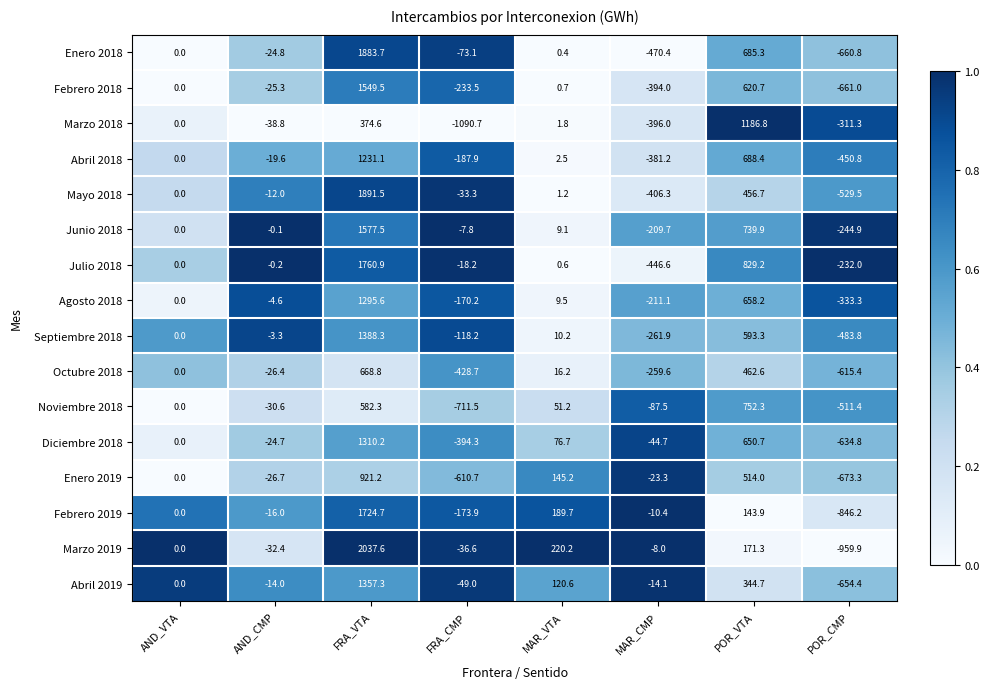

What is the average value of the Enero 2018 series?

167.5